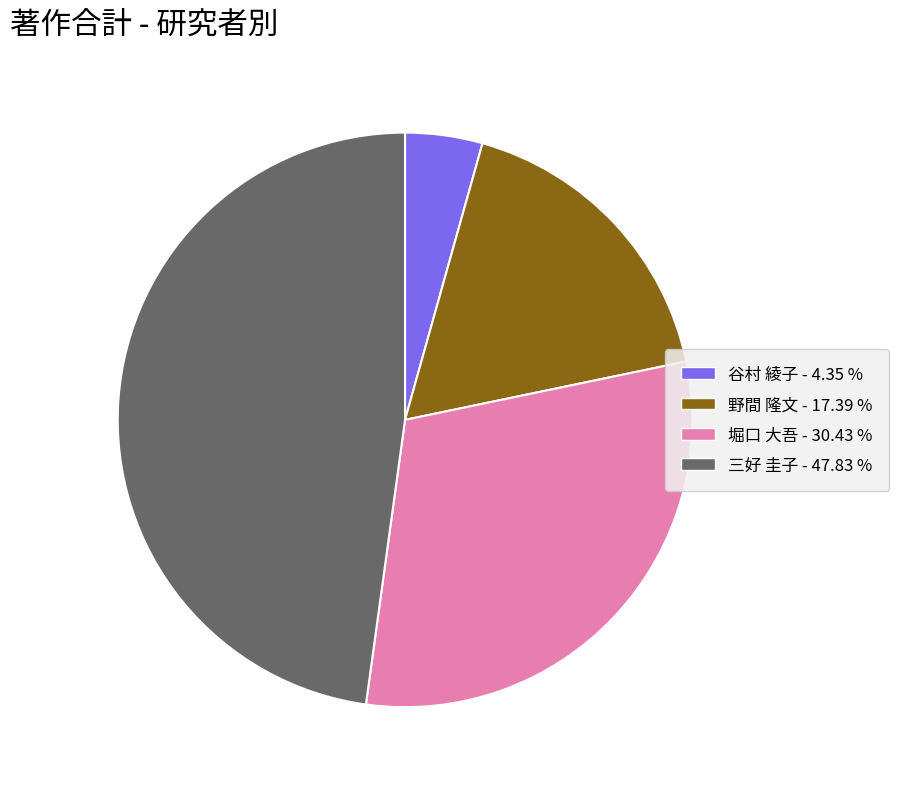

Is 谷村 綾子 the majority of the pie?

No